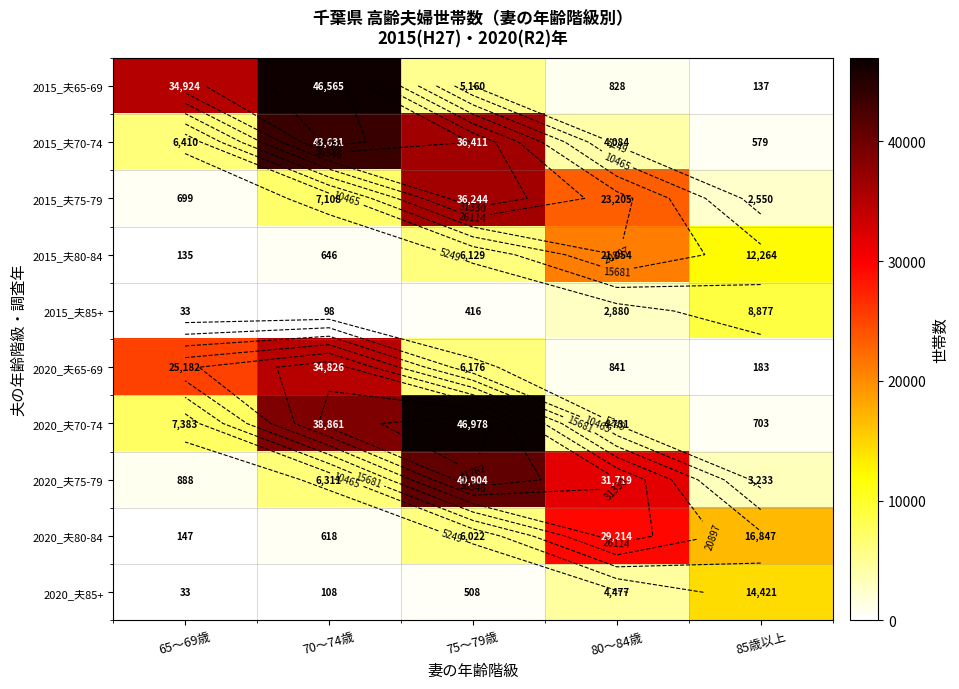

Which series changed the most between 75～79歳 and 85歳以上?

2020_夫70-74